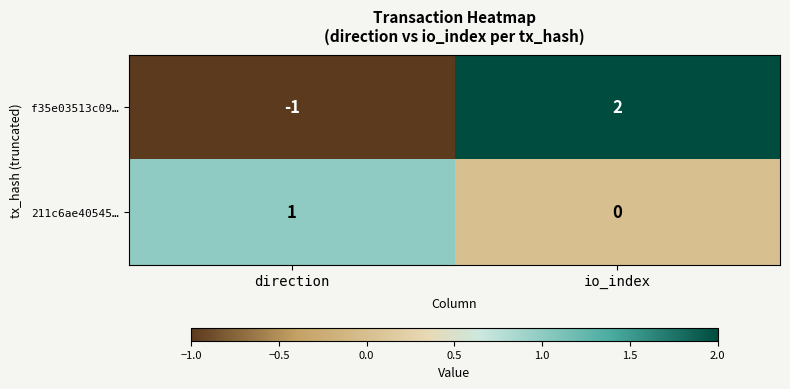

Which category has the lowest value across all series?

direction